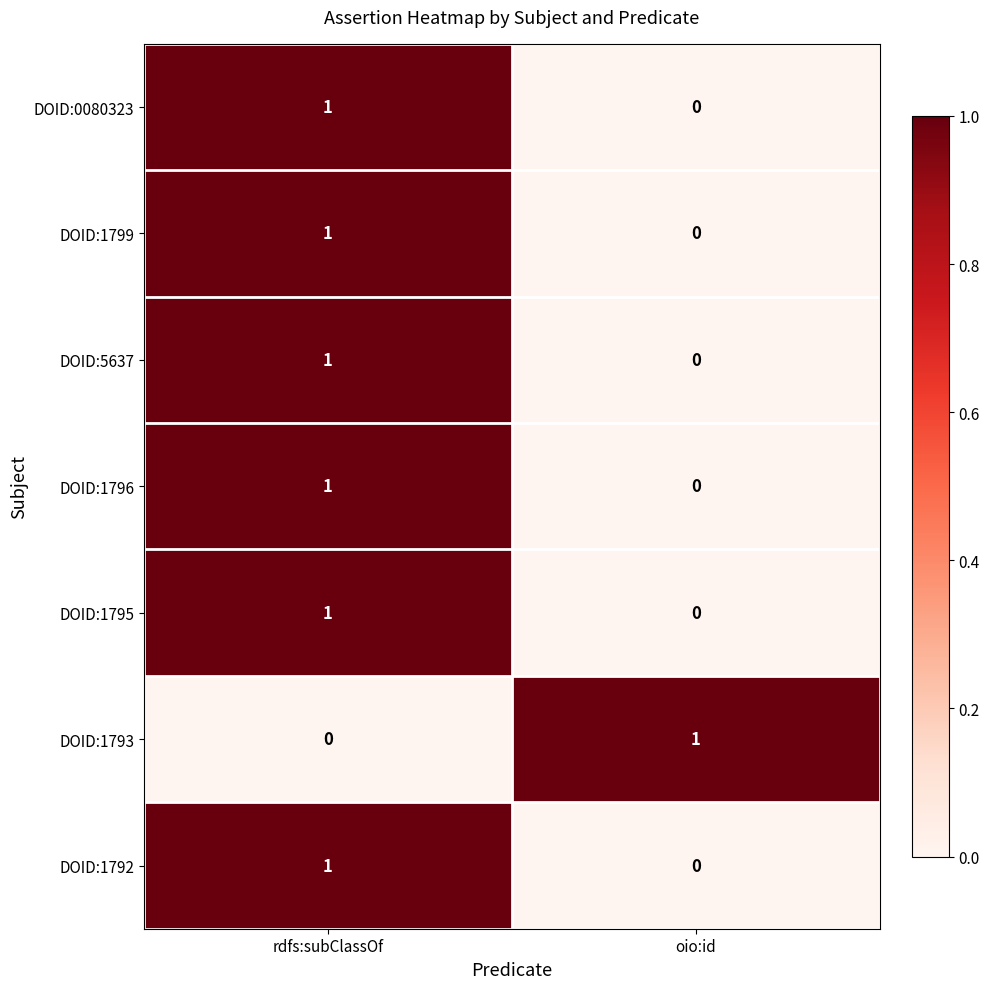

Reading left to right, what are all the values shown in this chart?

DOID:0080323: rdfs:subClassOf=1	oio:id=0
DOID:1799: rdfs:subClassOf=1	oio:id=0
DOID:5637: rdfs:subClassOf=1	oio:id=0
DOID:1796: rdfs:subClassOf=1	oio:id=0
DOID:1795: rdfs:subClassOf=1	oio:id=0
DOID:1793: rdfs:subClassOf=0	oio:id=1
DOID:1792: rdfs:subClassOf=1	oio:id=0